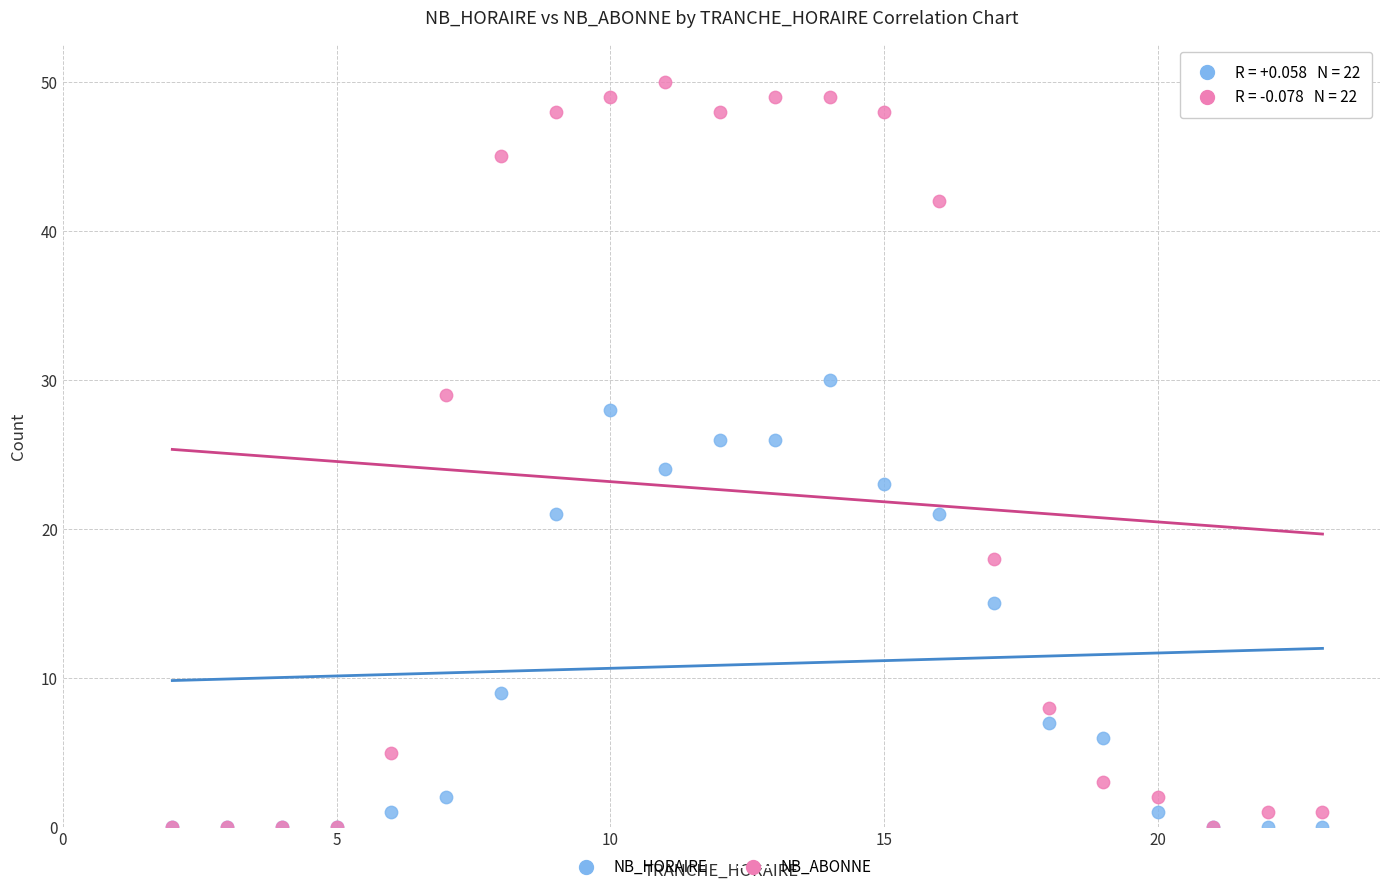

Which series has the widest spread of Y values?

NB_ABONNE